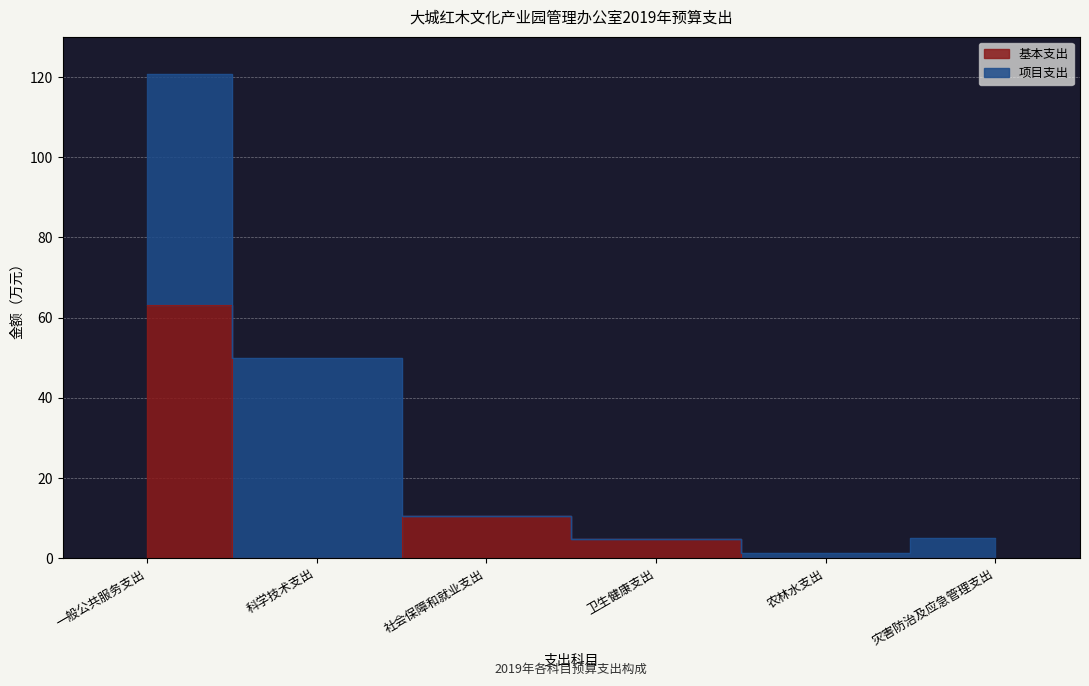

What is the ratio of the value at 一般公共服务支出 to the value at 社会保障和就业支出?

6.0